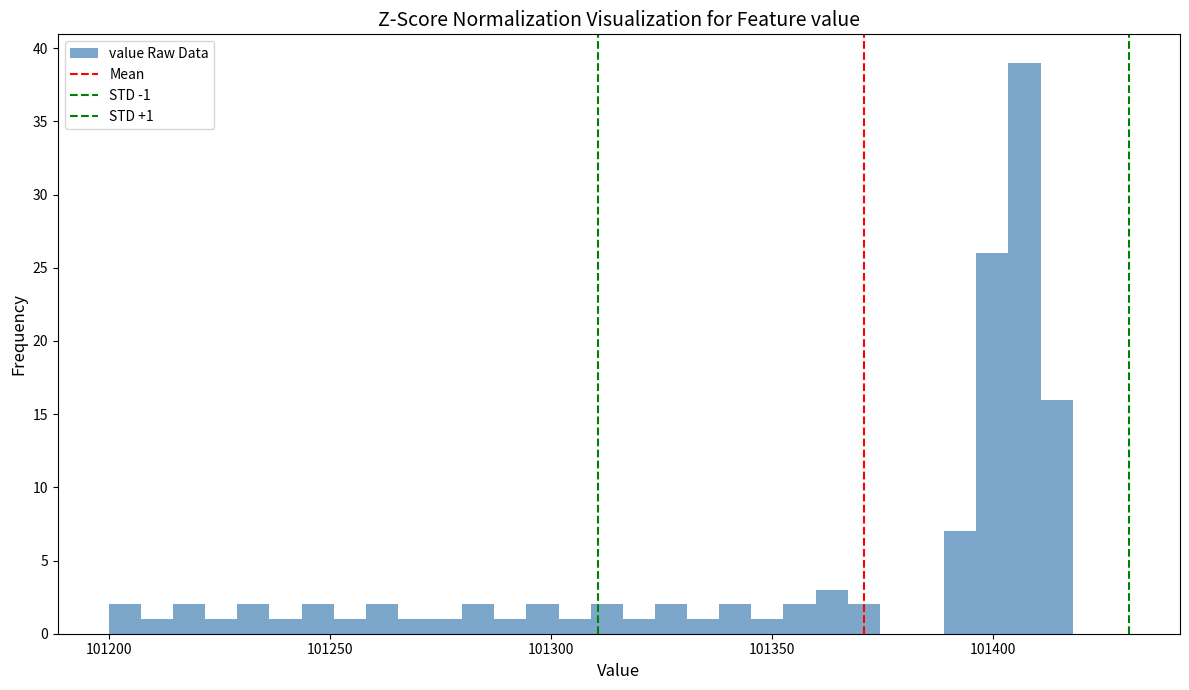

Read against the x-axis, roughly where is the centre of the tallest bar?

101405